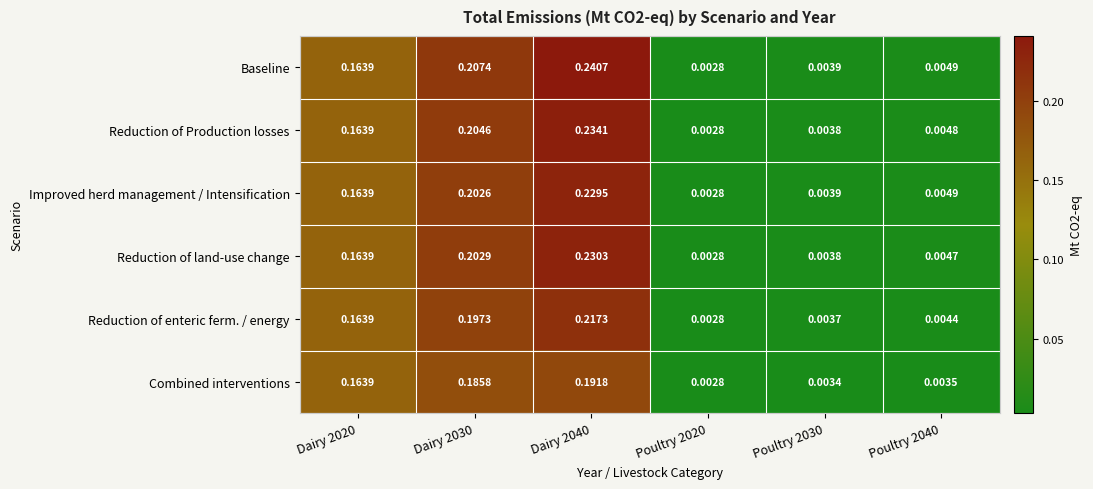

Which series has the largest total across all categories?

Baseline